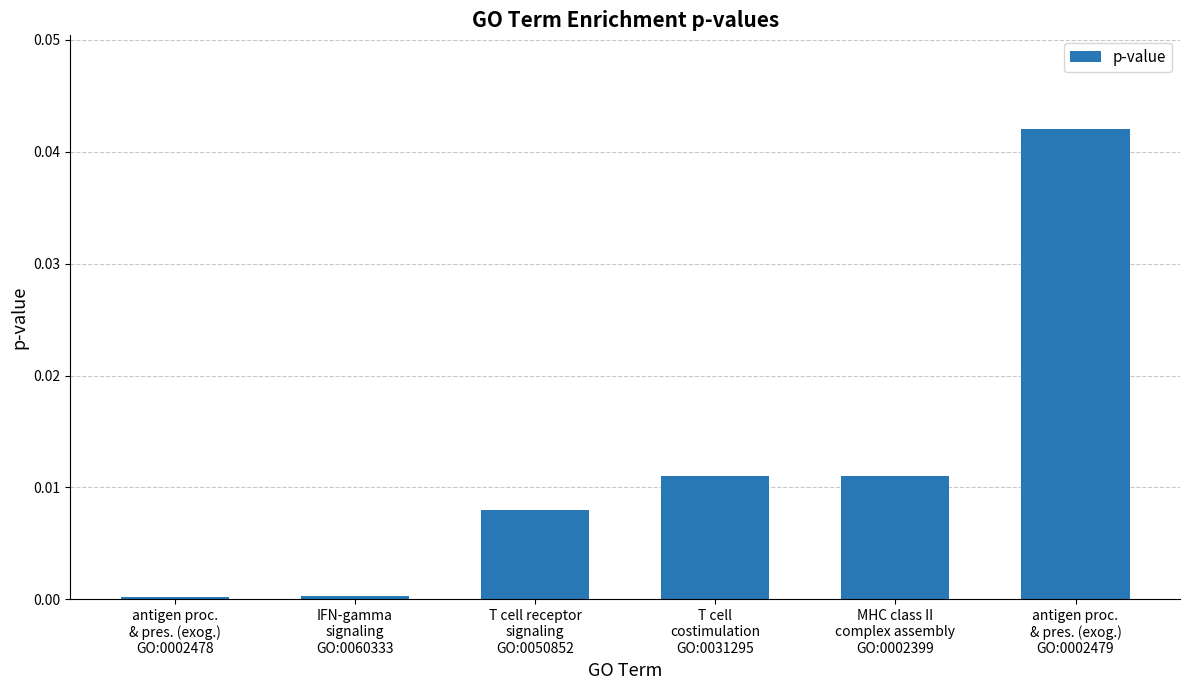

How many bars are there in total?

6